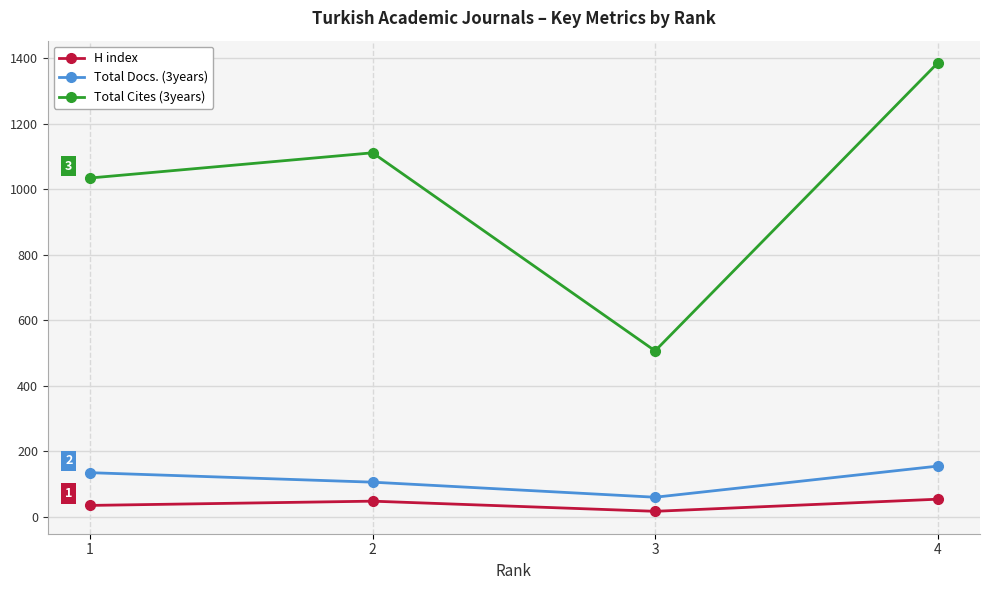

True or false: Total Docs. (3years) and H index cross at least once.

False